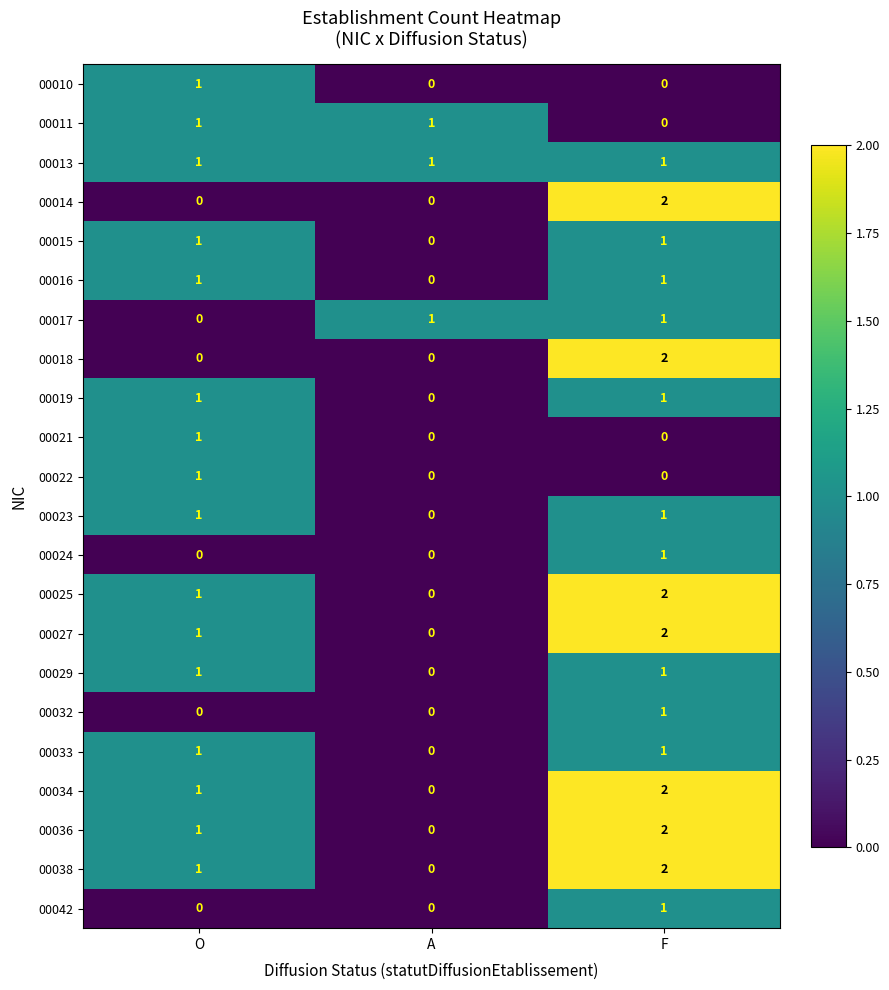

True or false: 00016 has a value of 2 at F.

False